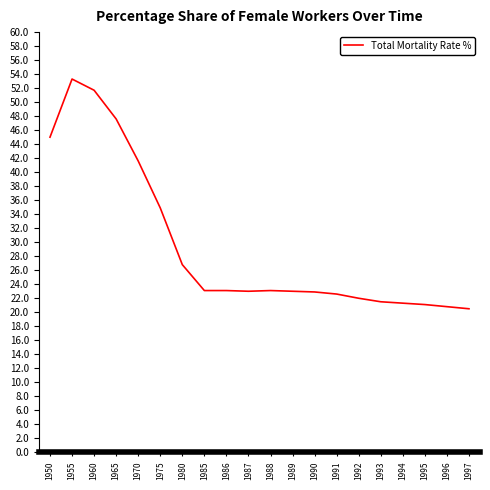

Is this an area chart (filled region under the line)?

No